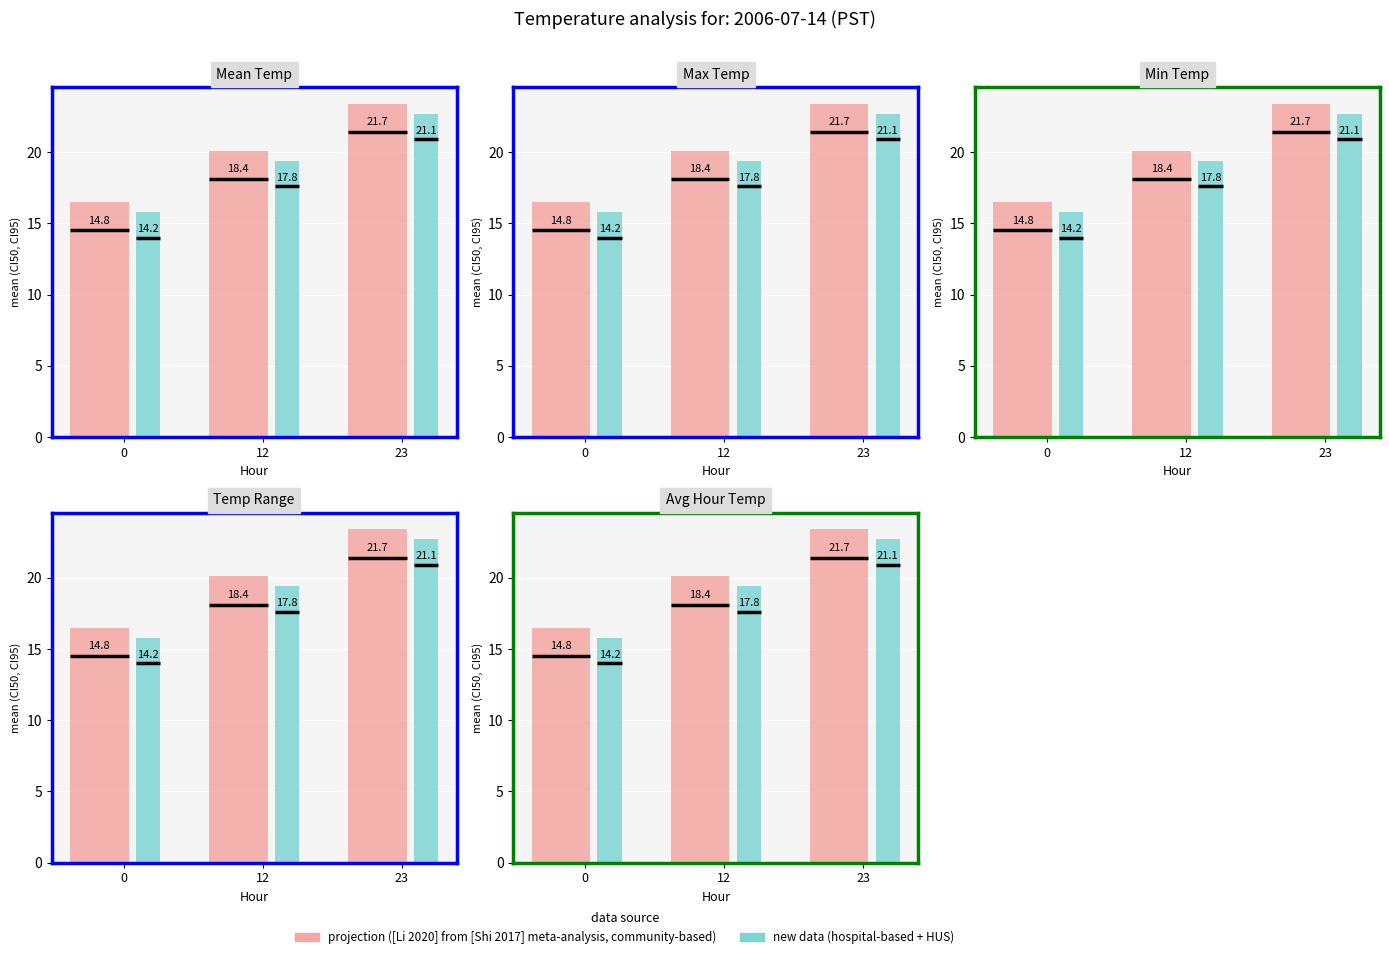

Are the bars horizontal?

No